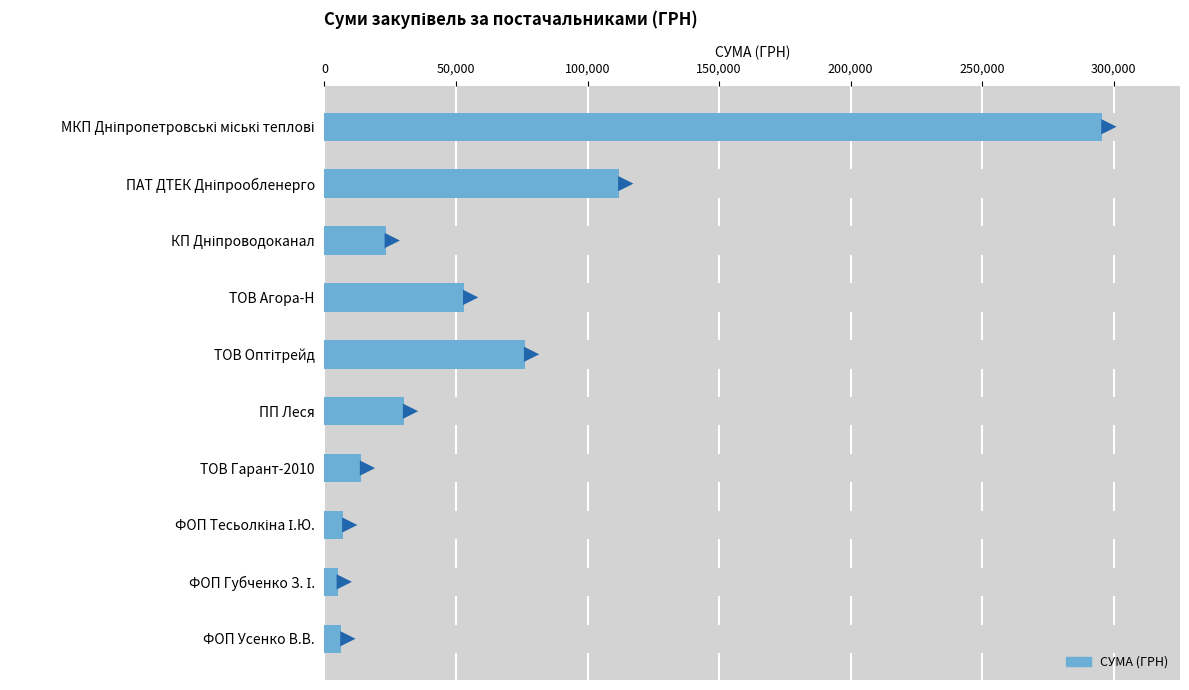

Does the chart contain any negative values?

No